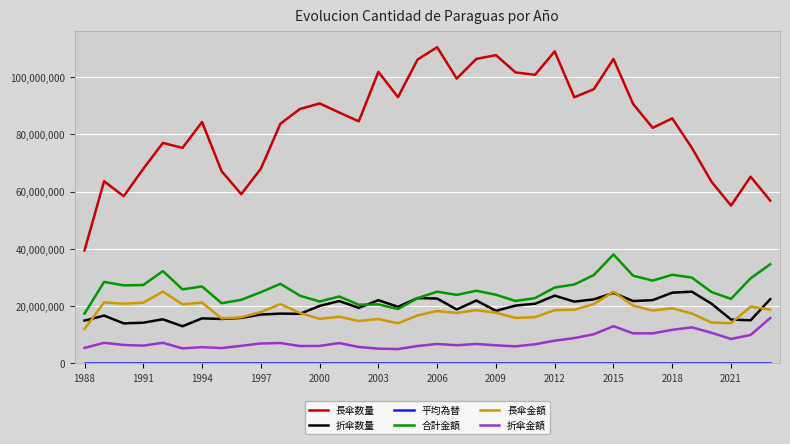

Which series has the largest range (max minus min)?

長傘数量